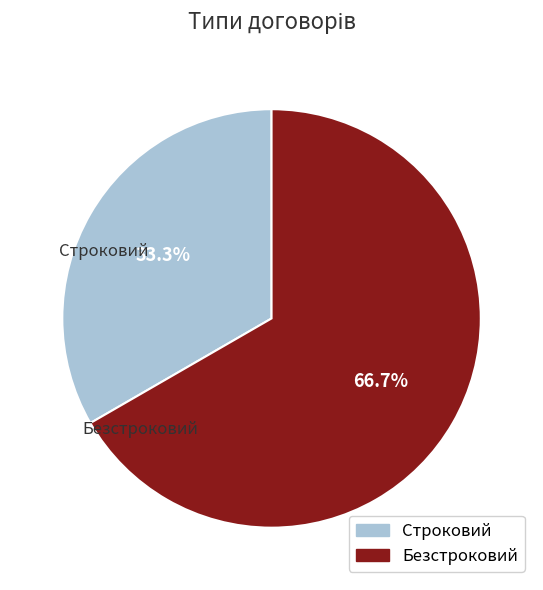

How many slices are in this pie chart?

2